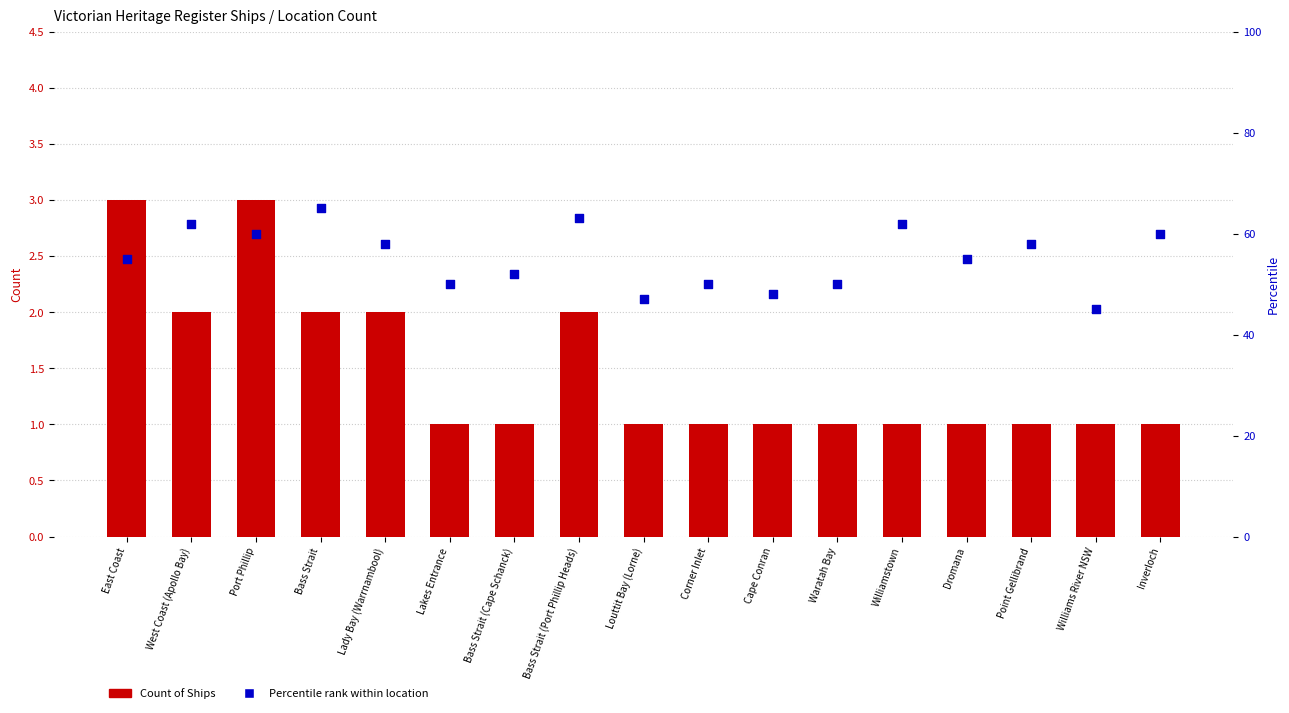

What is the total value across all series at Point Gellibrand?

59